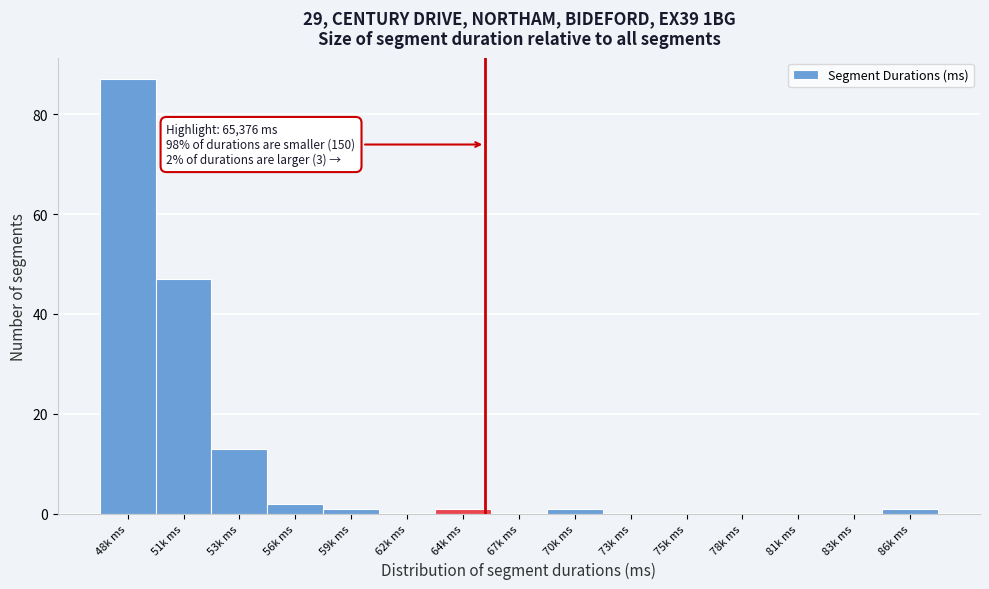

Reading left to right, what are all the values shown in this chart?

48k ms=87	51k ms=47	53k ms=13	56k ms=2	59k ms=1	62k ms=0	64k ms=1	67k ms=0	70k ms=1	73k ms=0	75k ms=0	78k ms=0	81k ms=0	83k ms=0	86k ms=1